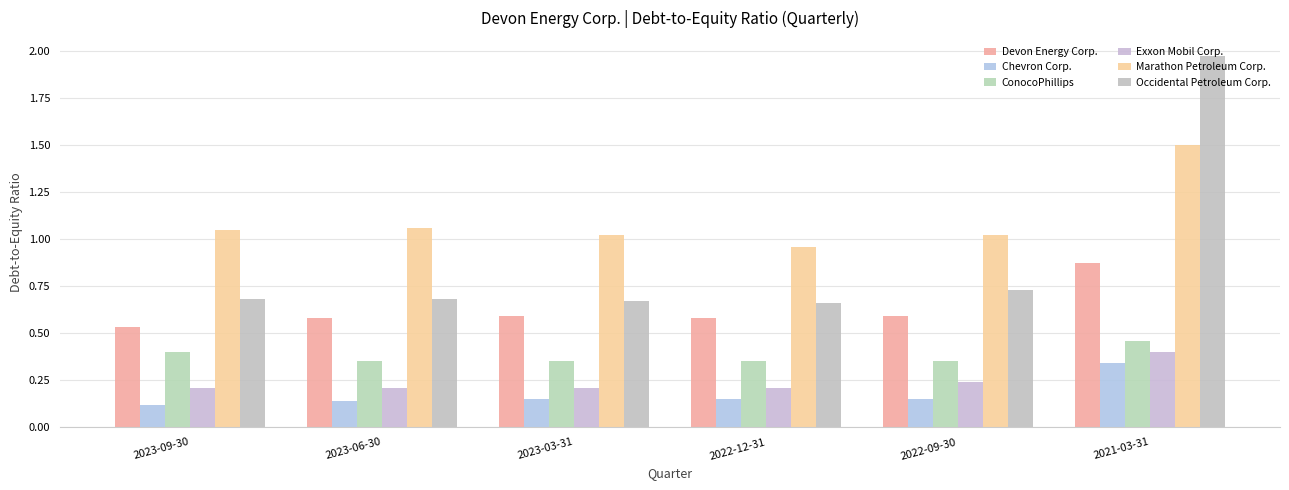

Is it true that Chevron Corp. equals 0.1 at 2022-09-30?

True